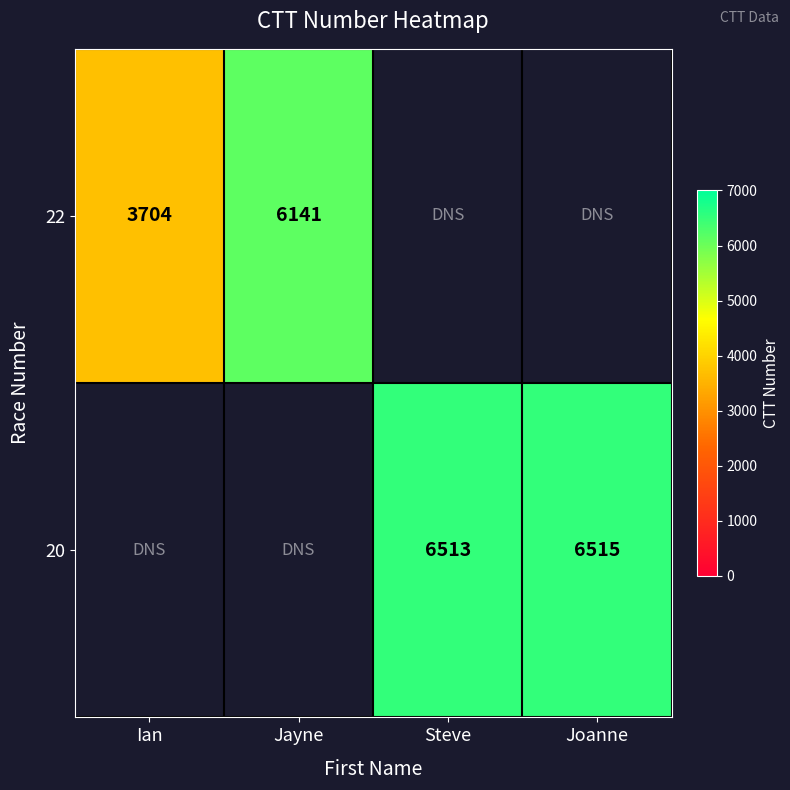

The value of 20 at Steve is 8849. True or false?

False